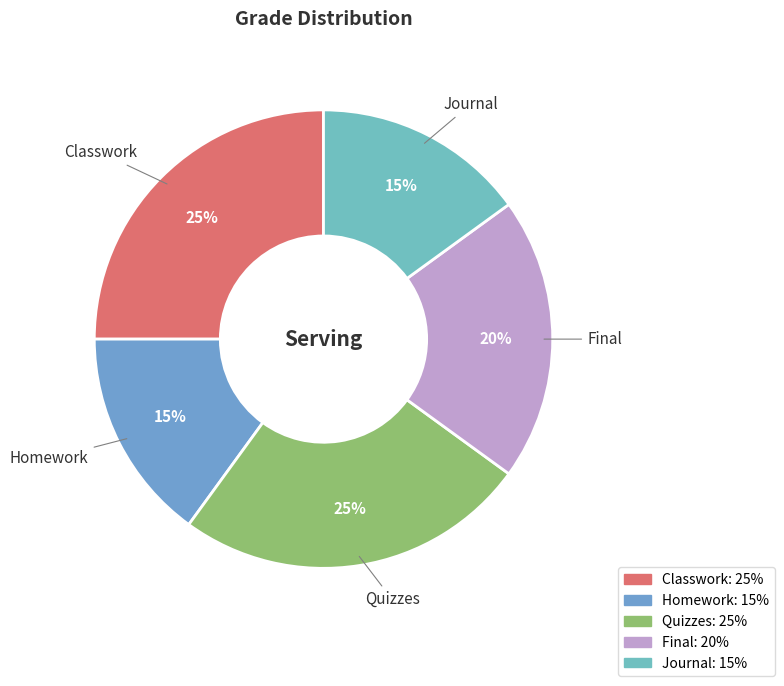

To the nearest percent, what portion does Classwork represent?

25%